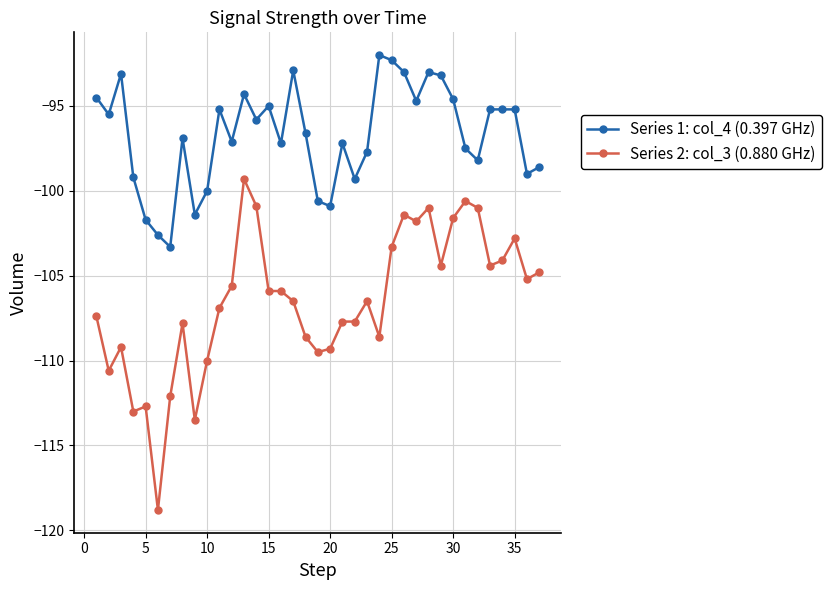

True or false: Series 1: col_4 (0.397 GHz) has more than 1 interior local peaks.

True